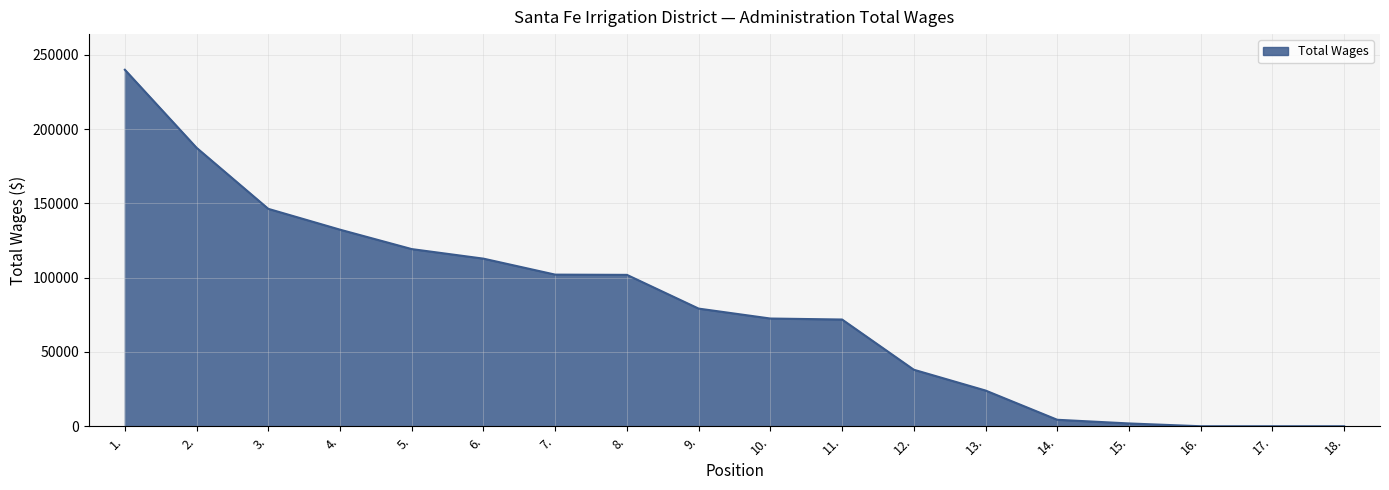

What position from the left is 16.?

16